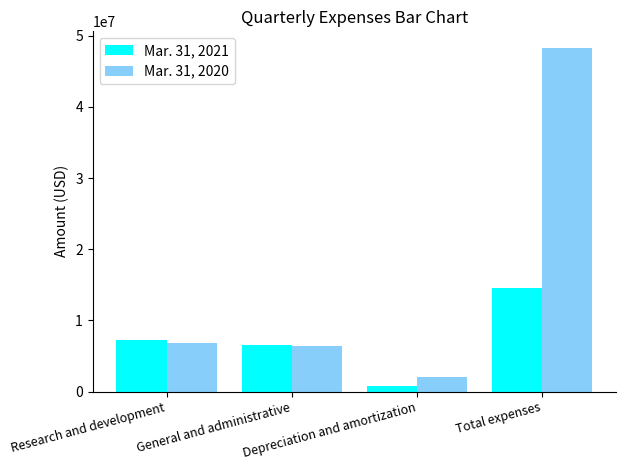

What is the spread (max minus min) of values at Research and development?

394000